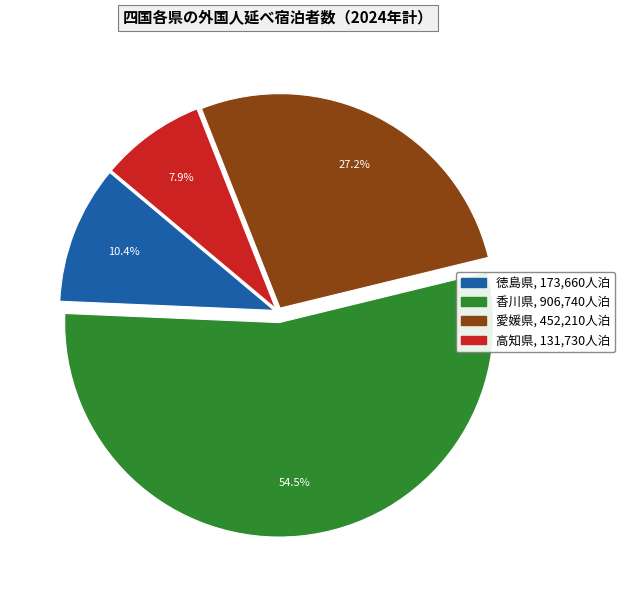

To the nearest percent, what is the average slice percentage?

25%